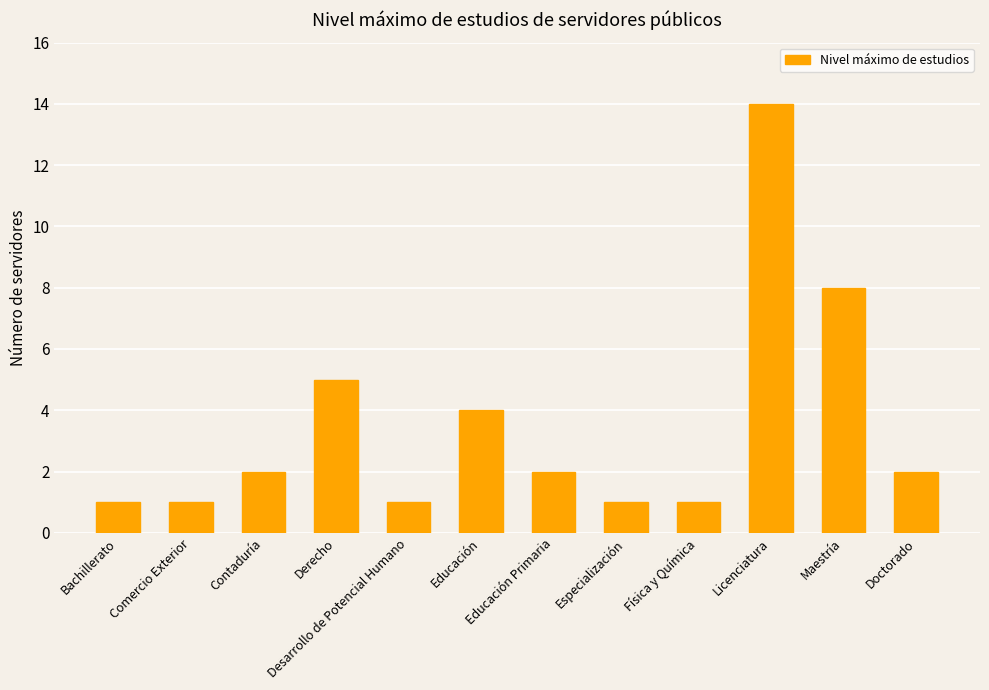

What is the maximum value shown in the chart?

14